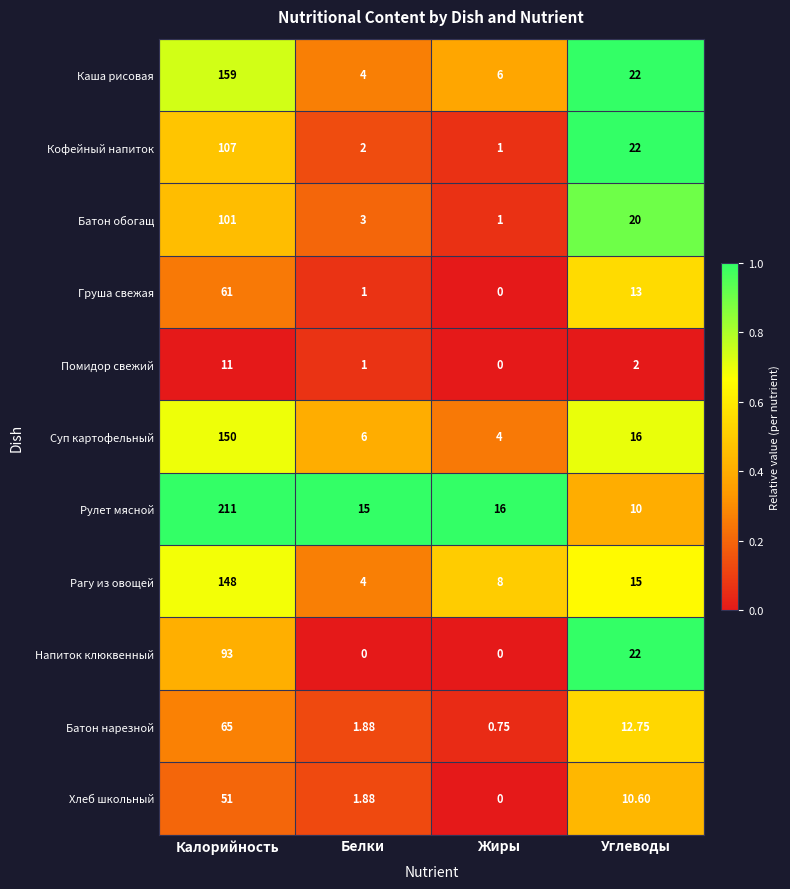

What is the total value across all series at Жиры?

36.8